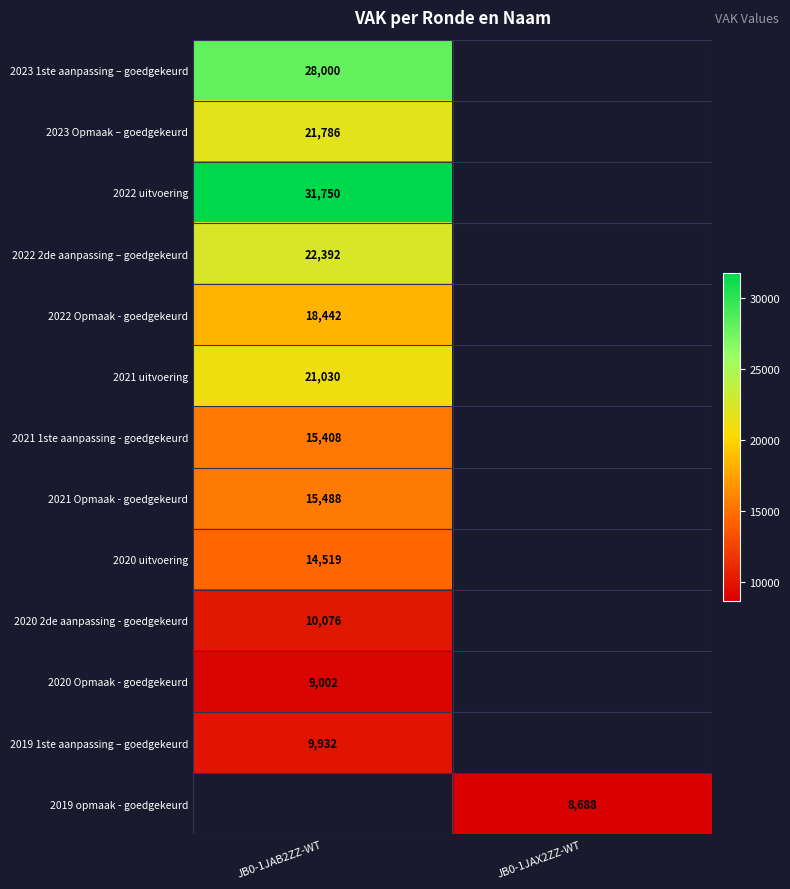

The value of 2021 Opmaak - goedgekeurd at JB0-1JAB2ZZ-WT is 26774. True or false?

False